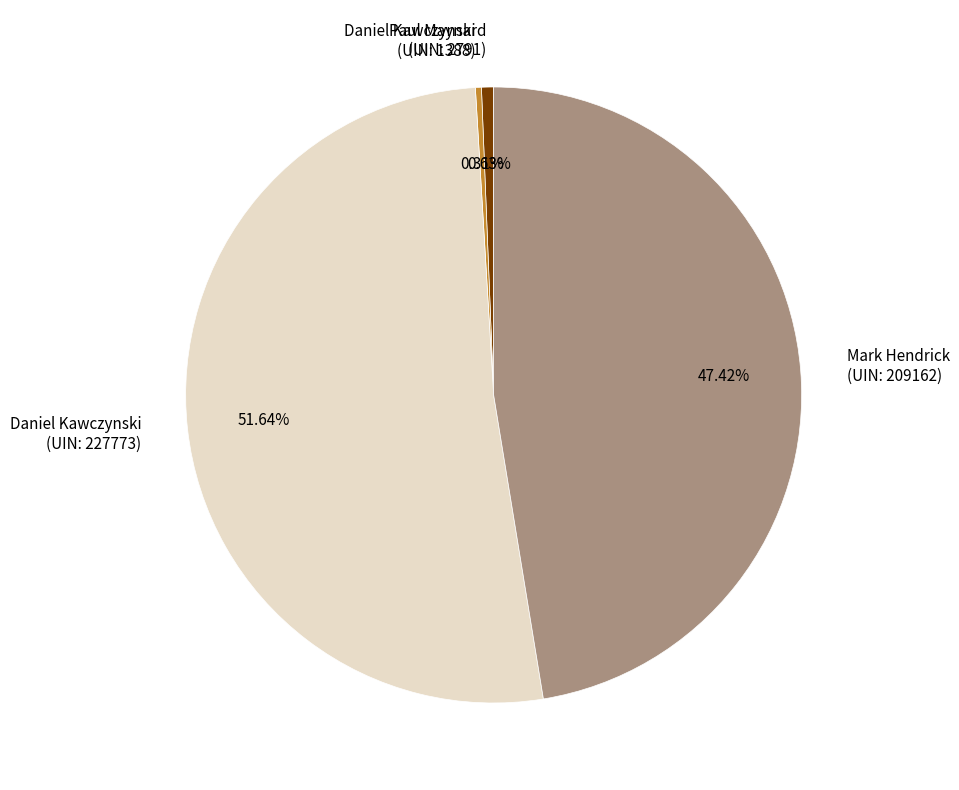

Between Paul Maynard (UIN: 2791) and Mark Hendrick (UIN: 209162), which is larger?

Mark Hendrick (UIN: 209162)